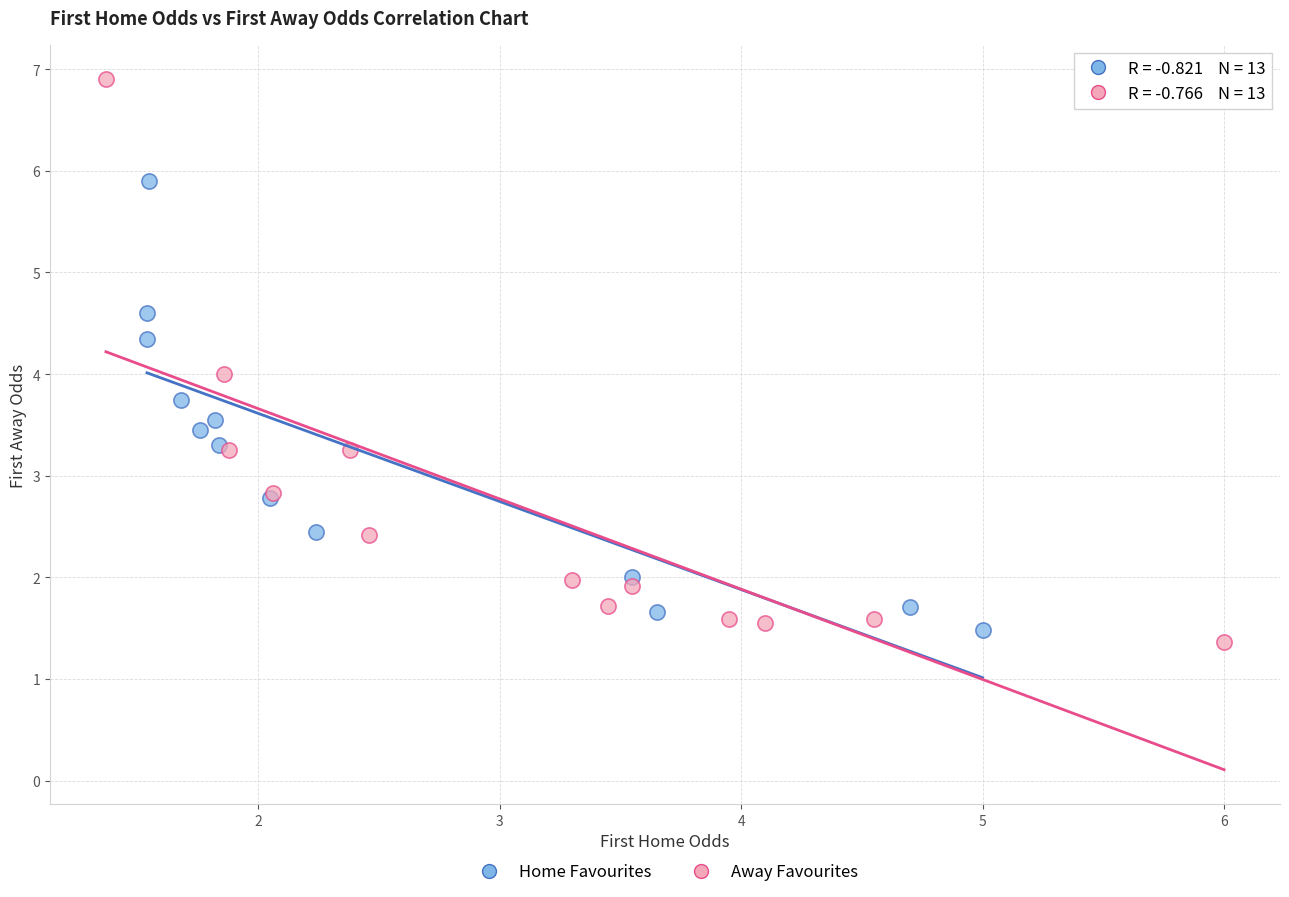

Which series contains the highest Y value?

Away Favourites